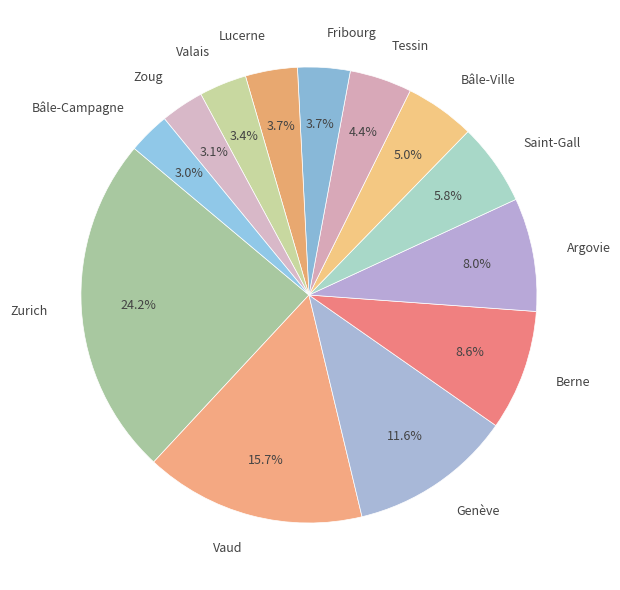

What percentage is NOT represented by Argovie?

92.0%